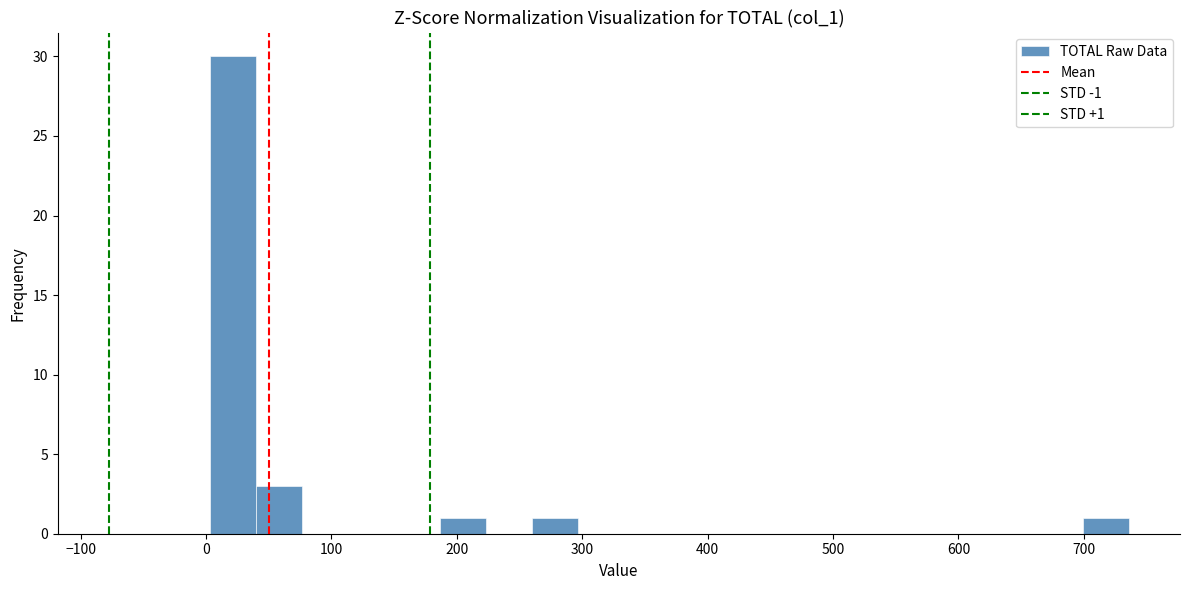

Around what value on the x-axis is the tallest bar? Give the approximate position of its centre, as read against the axis.

20